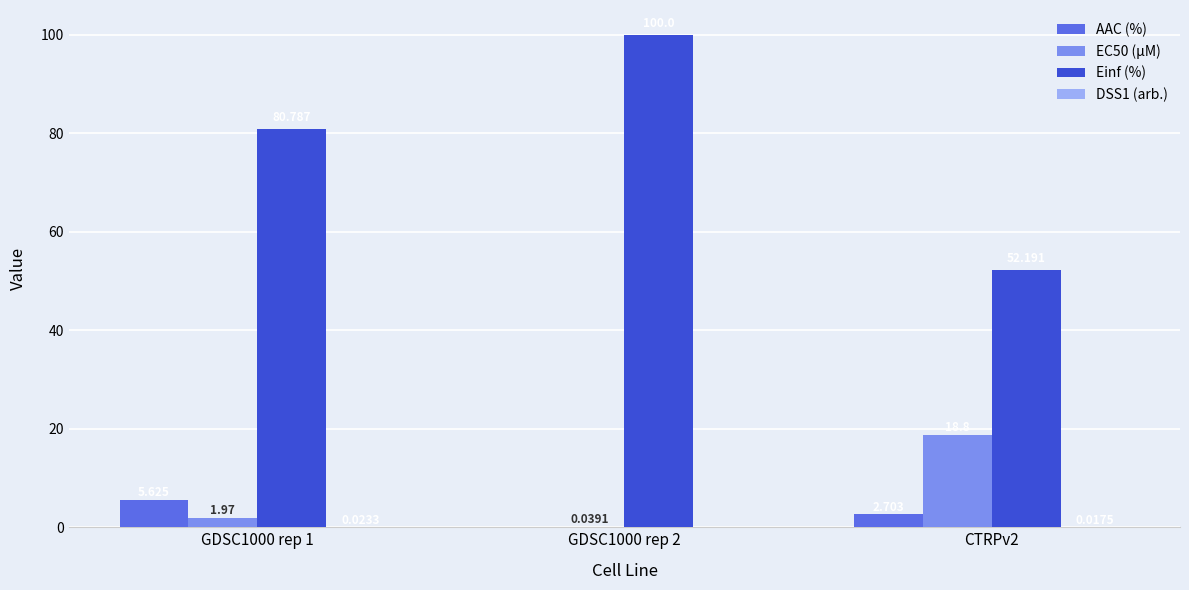

Which series has the largest total across all categories?

Einf (%)